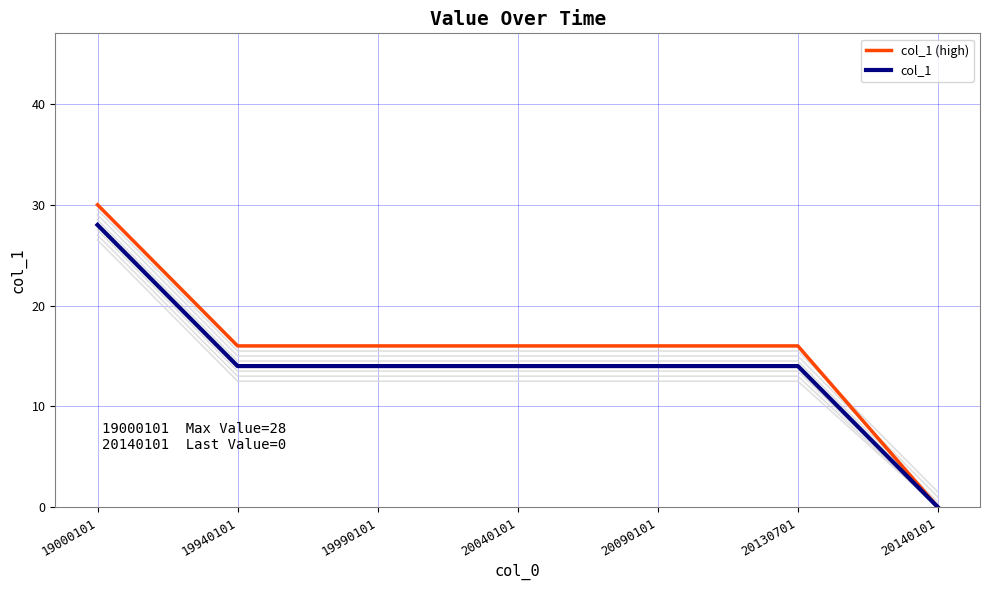

Which series has the largest total across all categories?

col_1 (high)